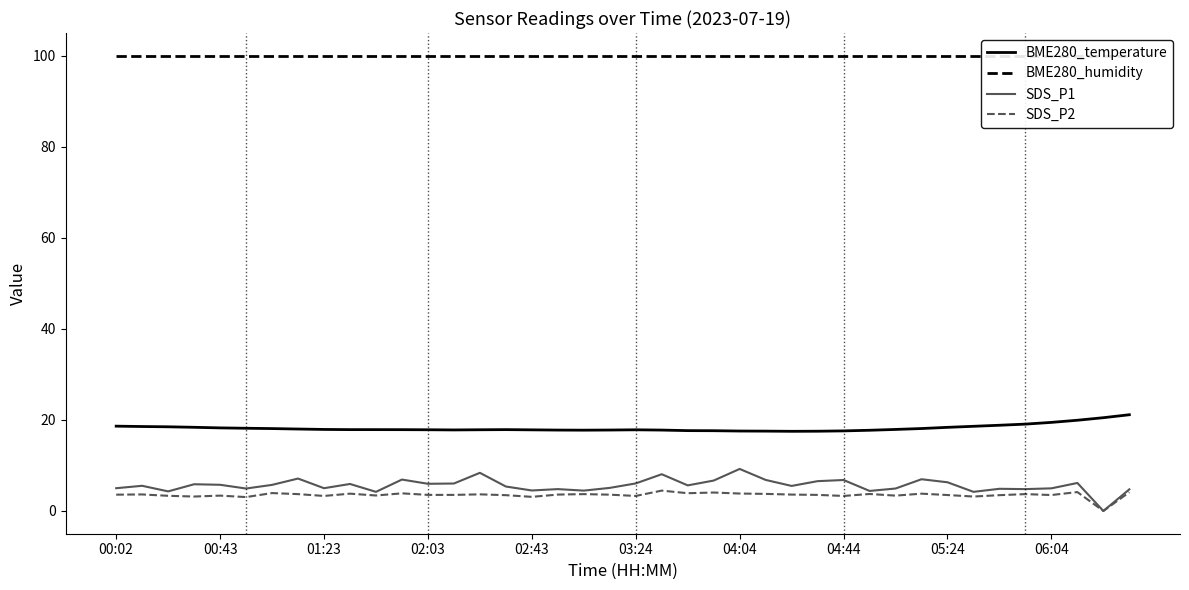

True or false: SDS_P1 has a value of 4.5 at 02:43.

True